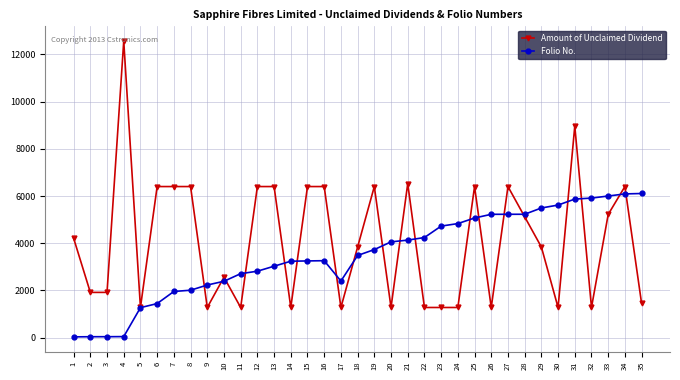

What is the difference between the second highest and second lowest values in the Amount of Unclaimed Dividend series?

7680.0